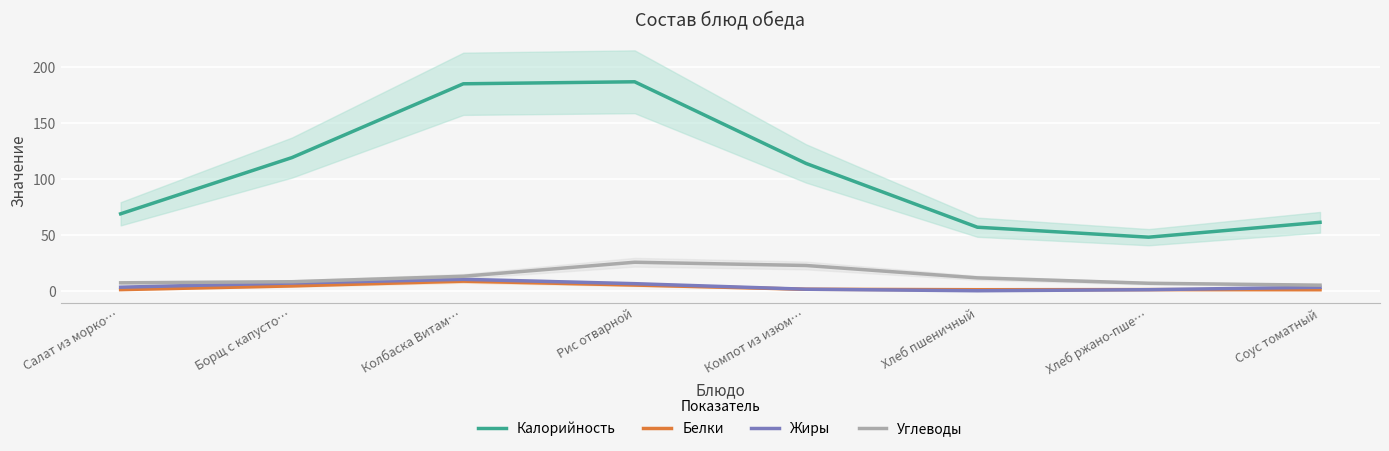

Where is Белки nearest to the value 5?

Борщ с капусто…